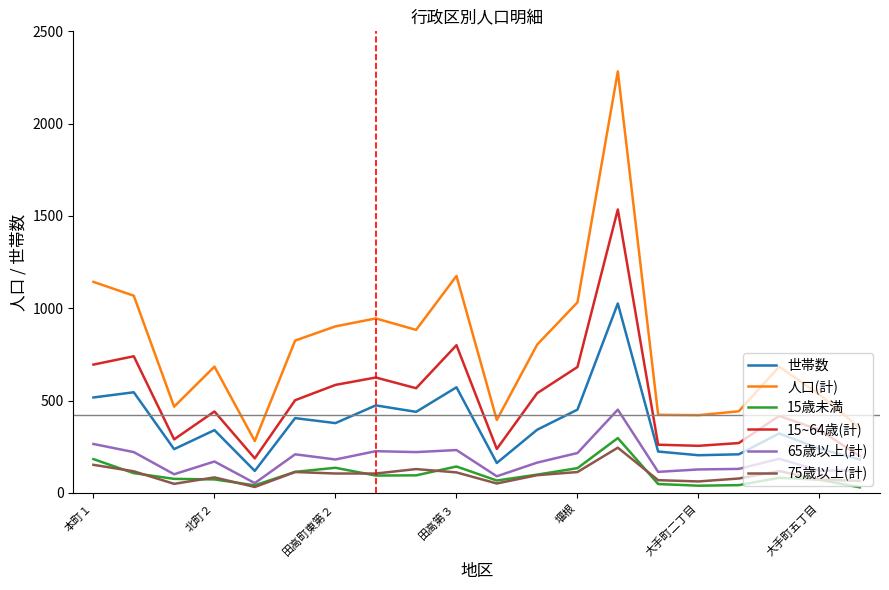

Which series has the largest total across all categories?

人口(計)